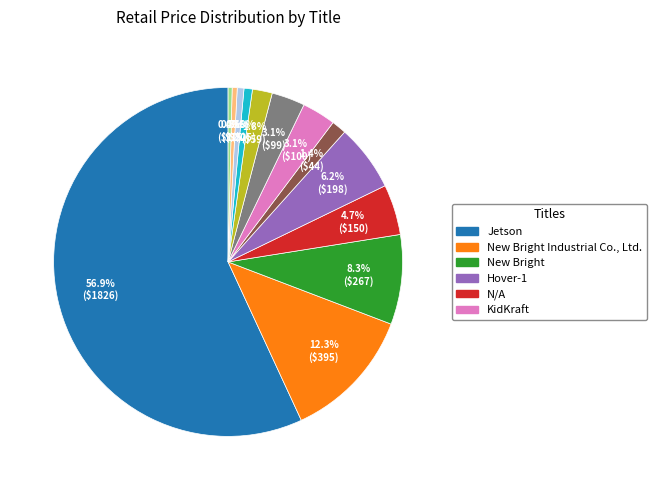

Is there any slice that represents more than half of the pie?

Yes